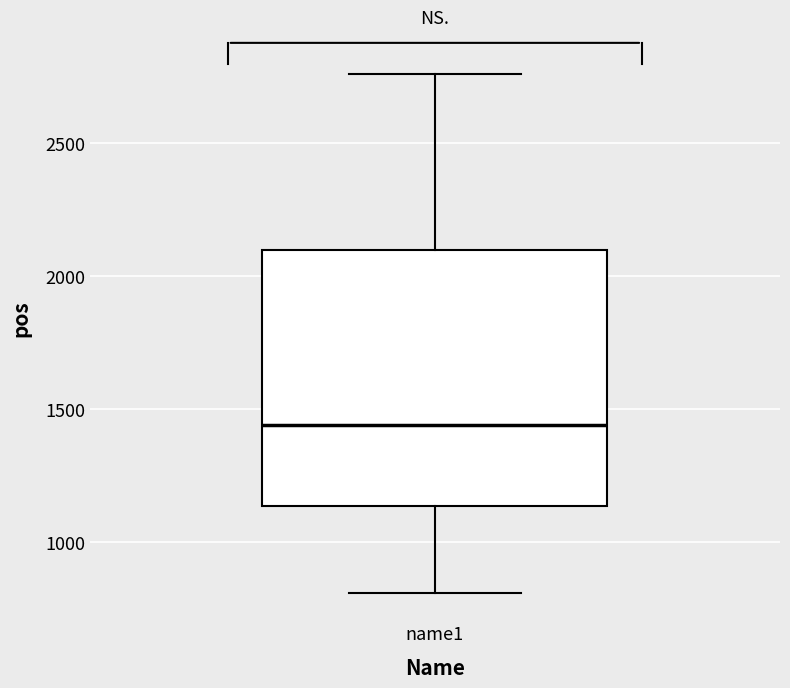

Where does the lower whisker of the box for name1 end on the y-axis? The values are not printed on the chart, so give them approximately, as read against the axis.

800